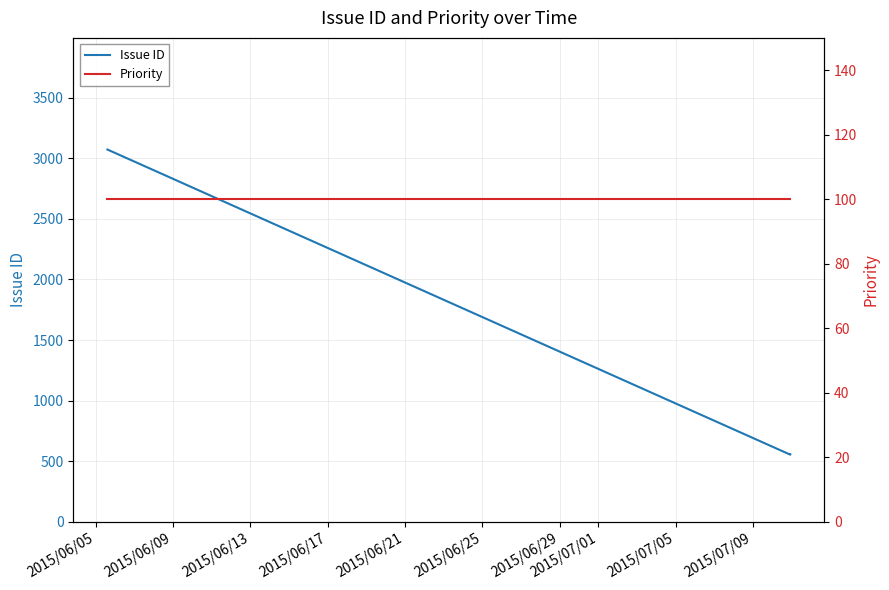

At 2015/06/17, list the series in order from largest to smallest.

Issue ID, Priority